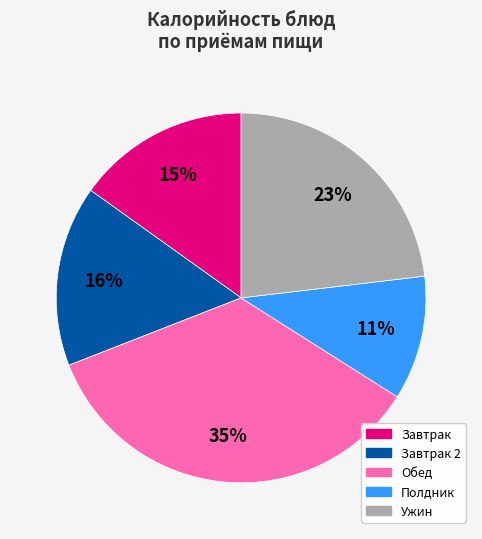

To the nearest percent, what is the difference between the largest and smallest slice percentages?

24%